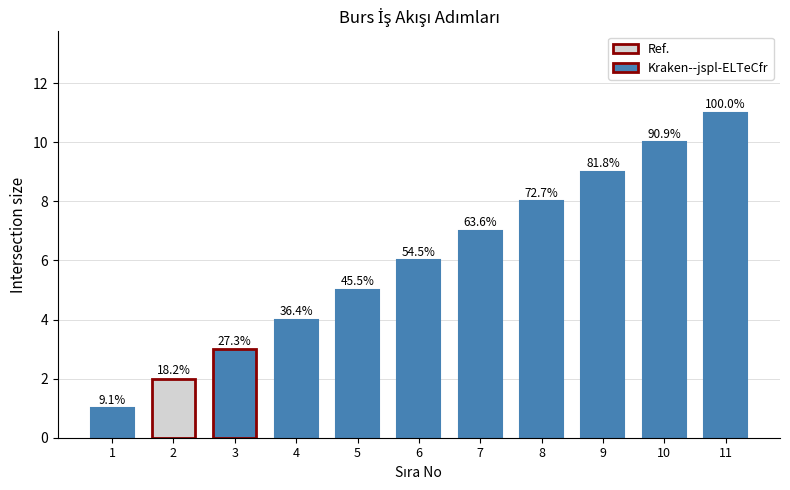

At which label does the data first exceed 6?

7